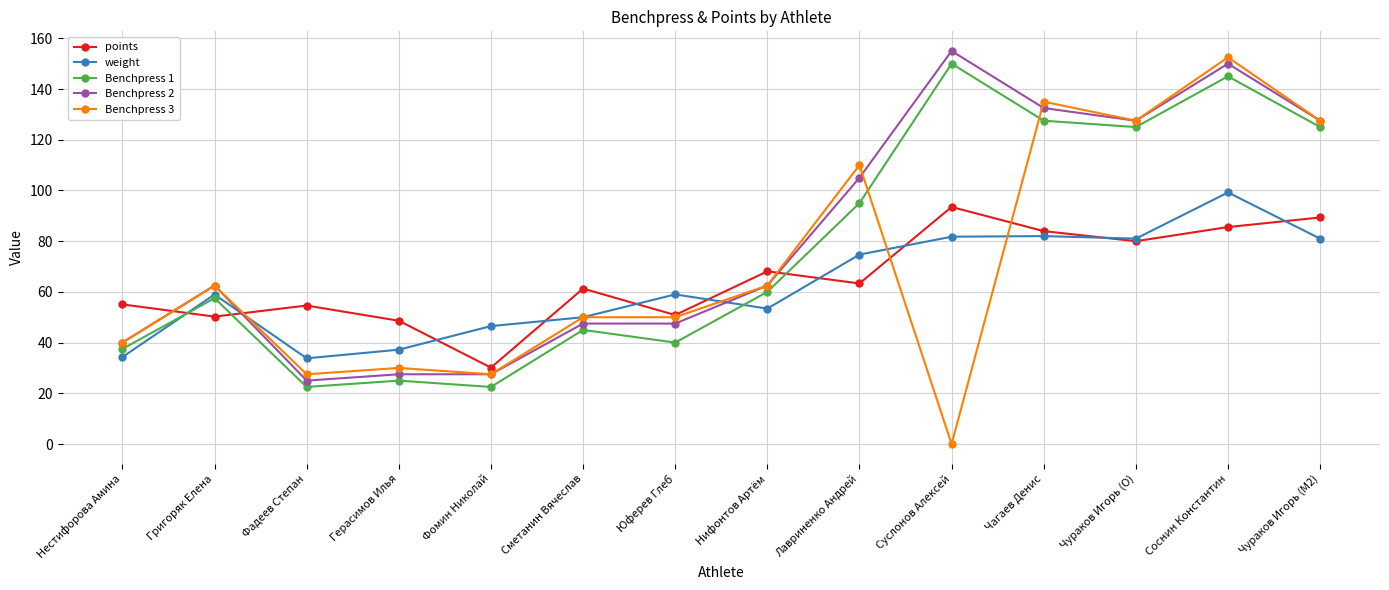

What is the label of the 13th point from the left?

Соснин Константин